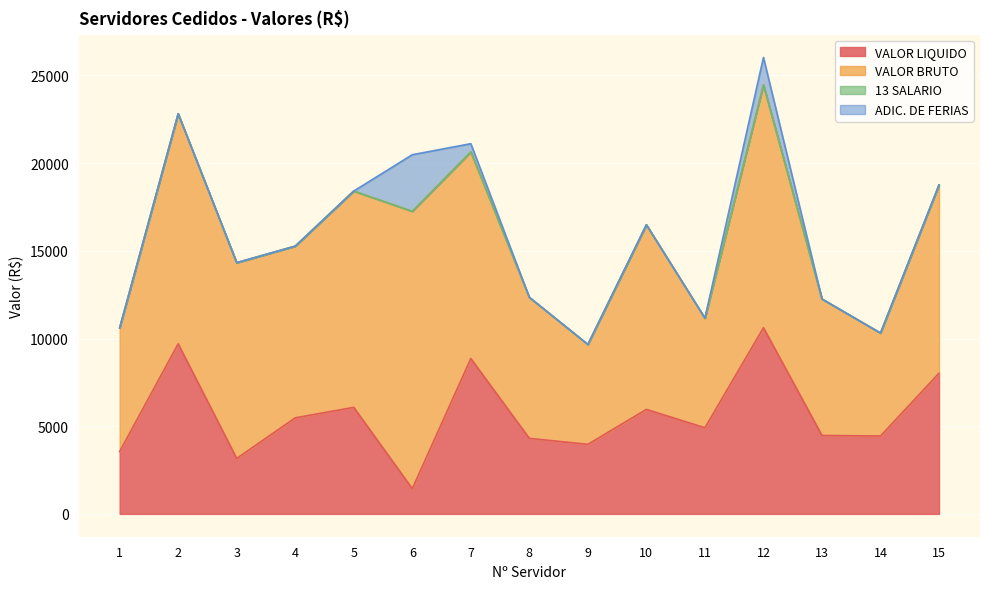

In VALOR LIQUIDO, how many points are lower than both neighbors (excluding endpoints)?

5